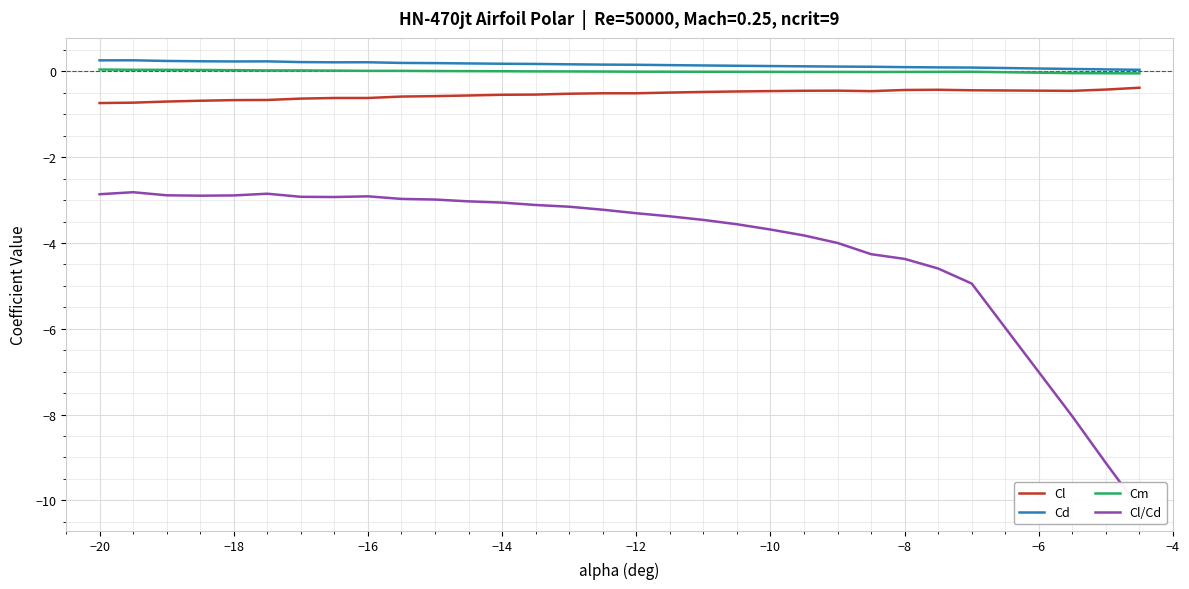

True or false: Cd and Cl intersect in this chart.

False